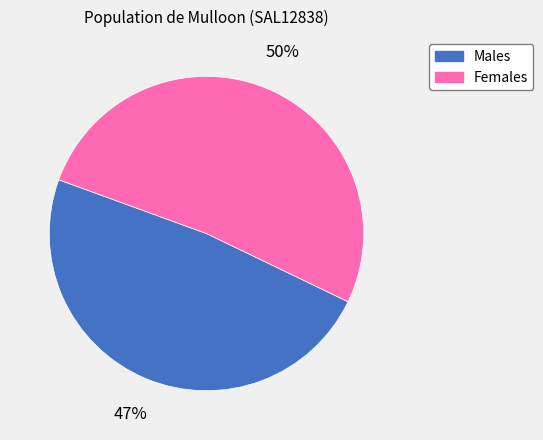

To the nearest percent, what percentage of the pie is Males?

48%